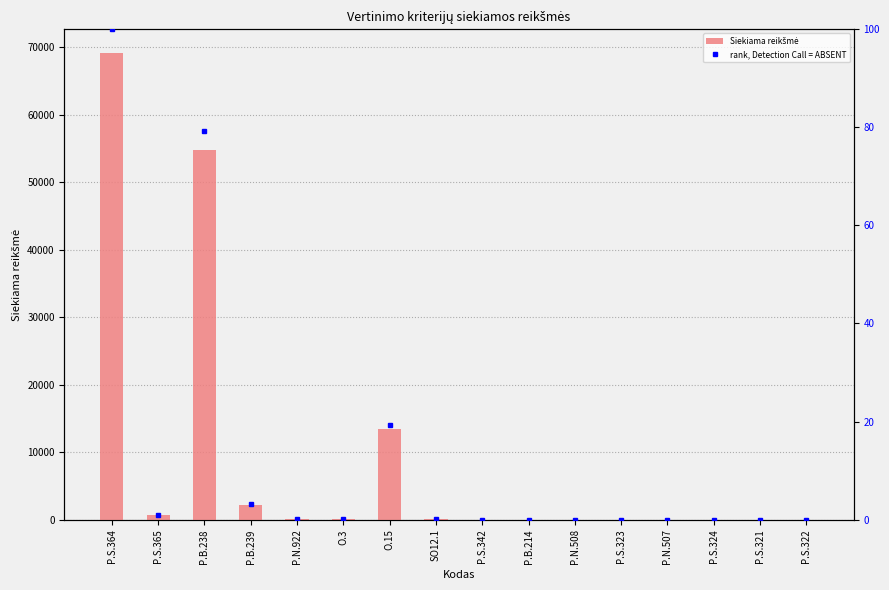

Which category has the lowest value in the rank, Detection Call = ABSENT series?

P.N.508